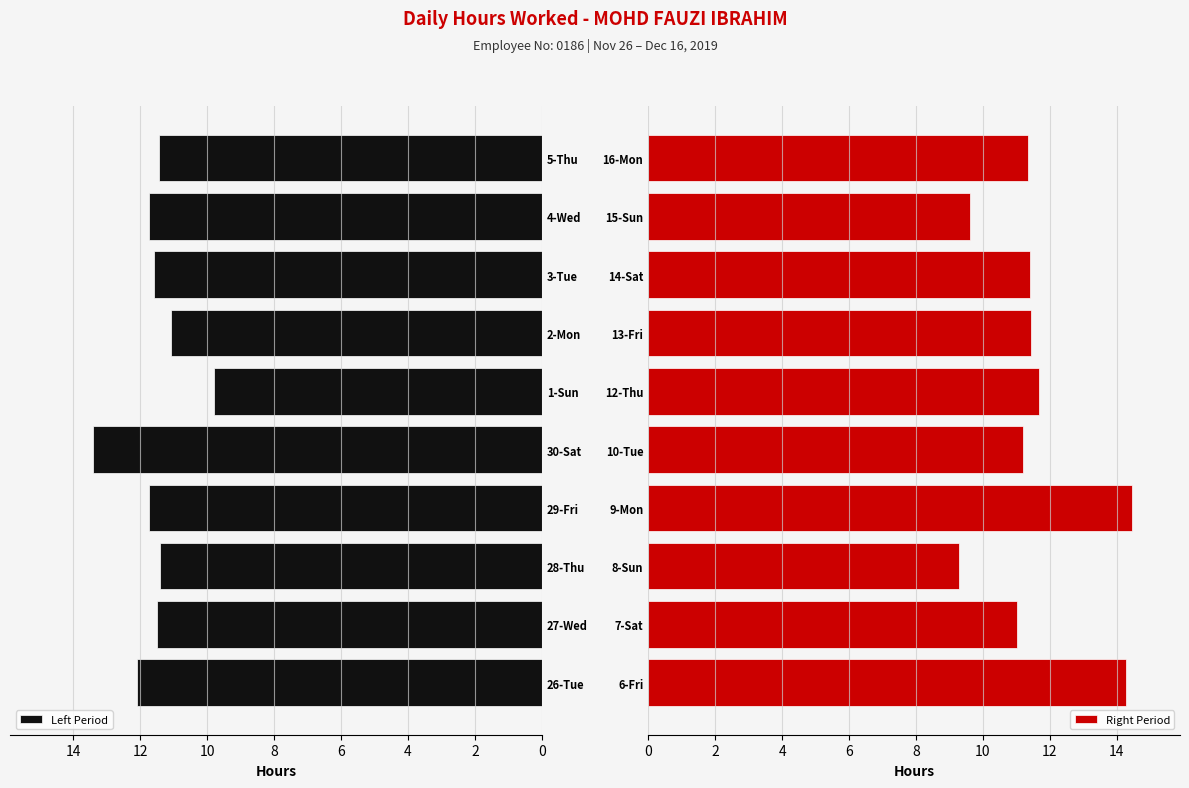

What is the minimum value shown in the chart?

9.3